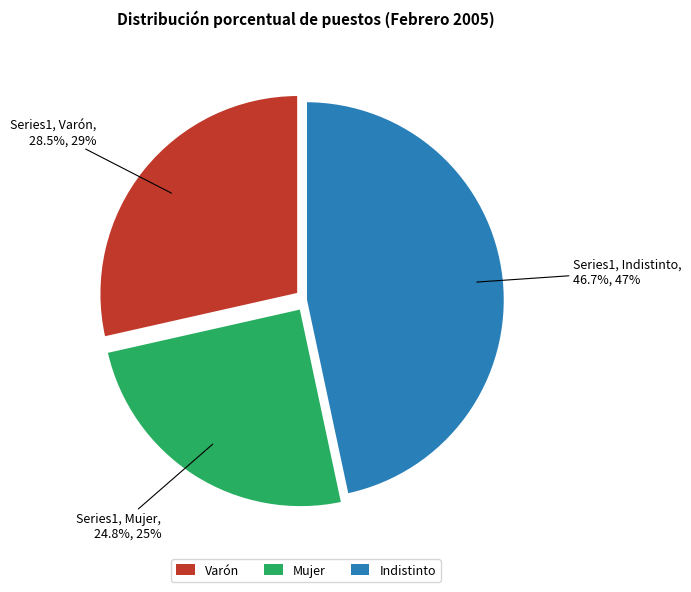

What is the smallest slice in the pie chart?

Mujer